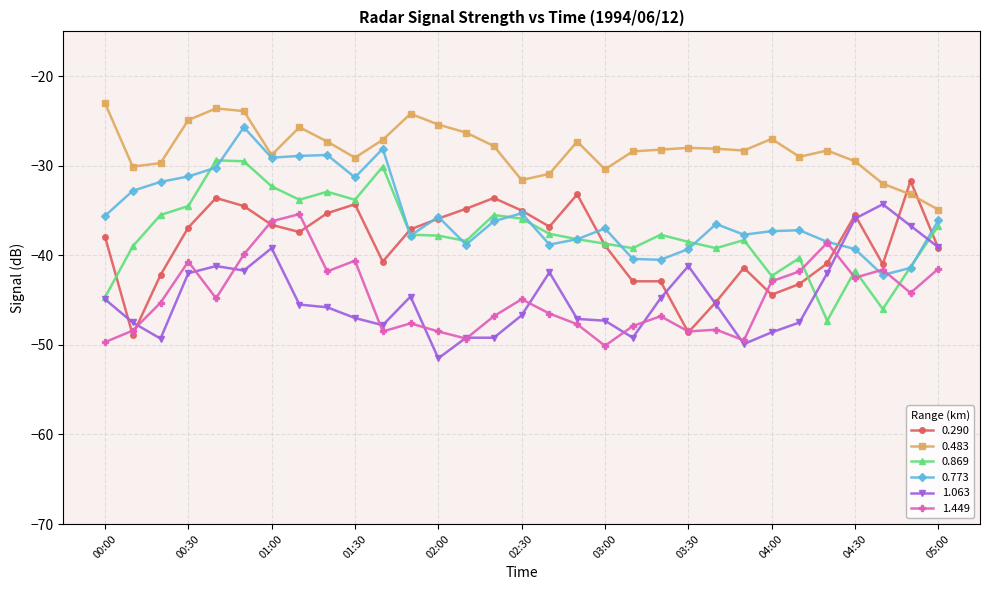

What is the sum of all 0.773 values?

-1097.7